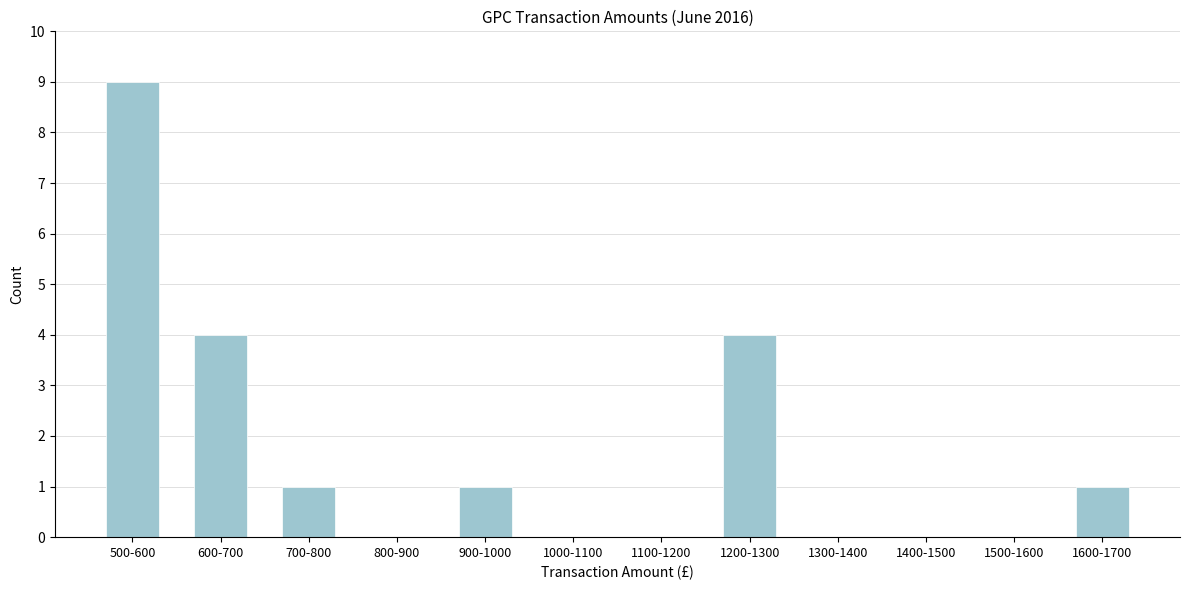

Reading left to right, transcribe all the data shown in this chart.

500-600=9	600-700=4	700-800=1	800-900=0	900-1000=1	1000-1100=0	1100-1200=0	1200-1300=4	1300-1400=0	1400-1500=0	1500-1600=0	1600-1700=1